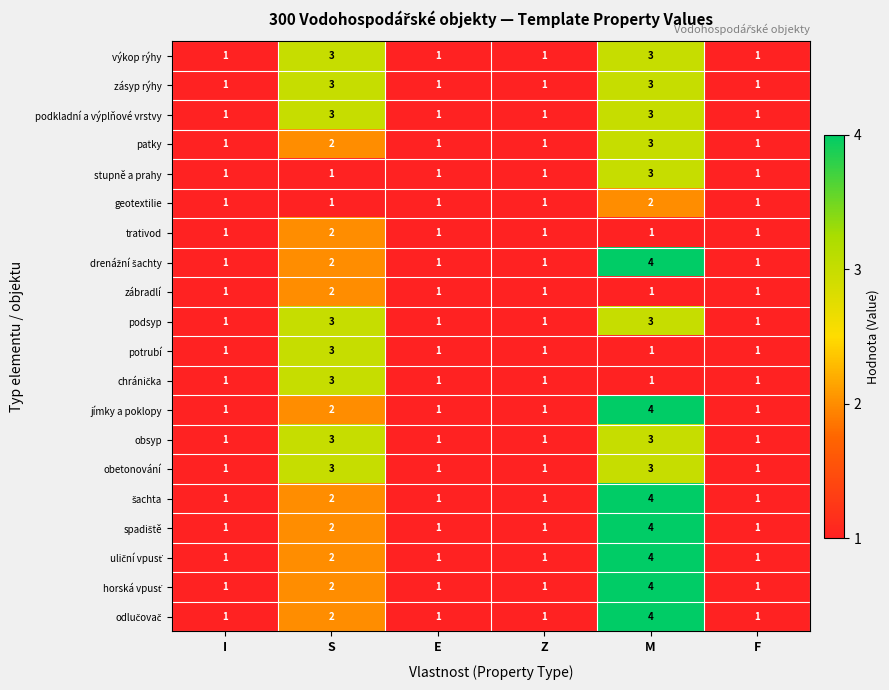

What is the sum of all potrubí values?

8